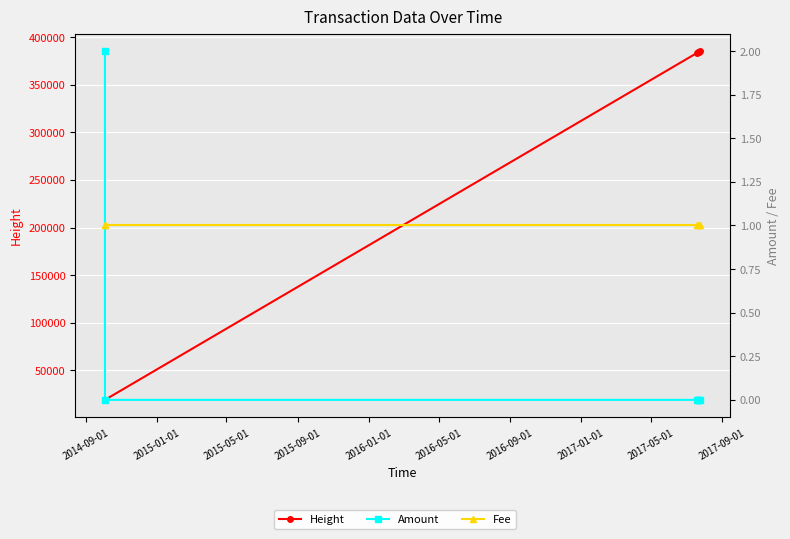

True or false: Fee has more than 0 points higher than both neighbors.

False